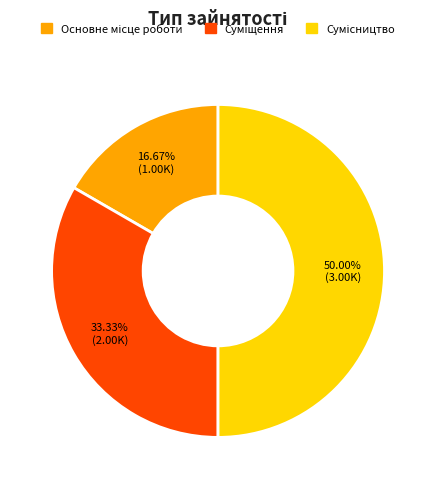

What is the smallest slice in the pie chart?

Основне місце роботи